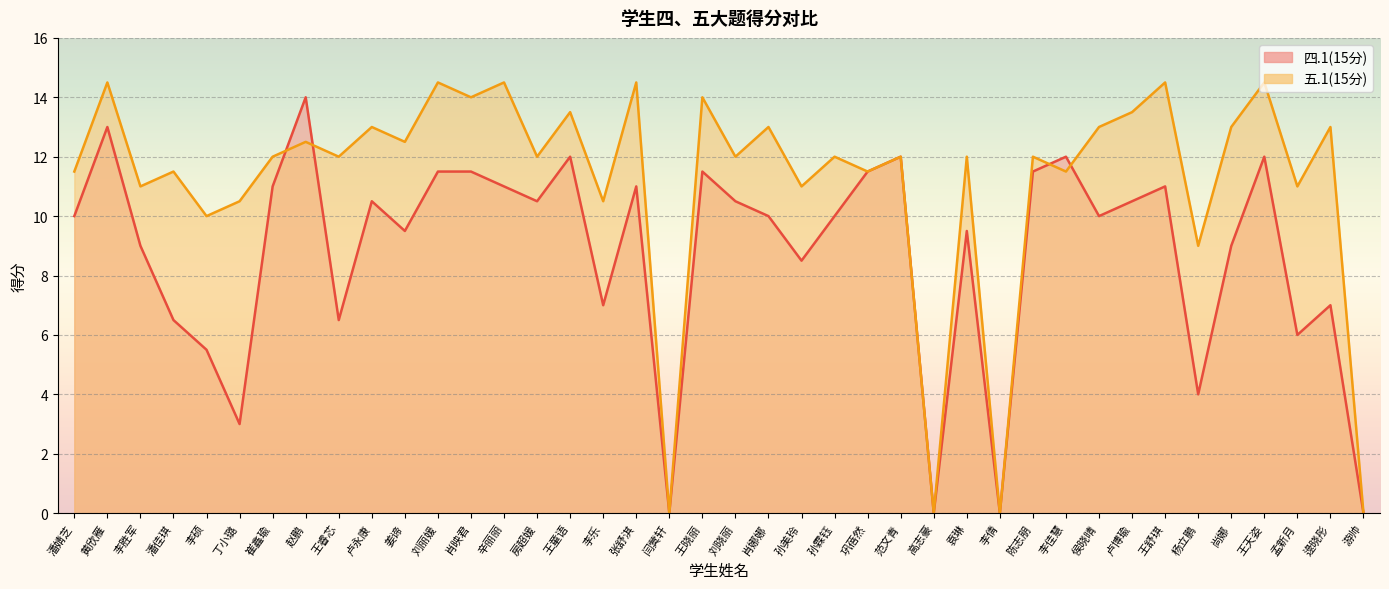

What is the difference between the maximum and minimum values in the 五.1(15分) series?

14.5